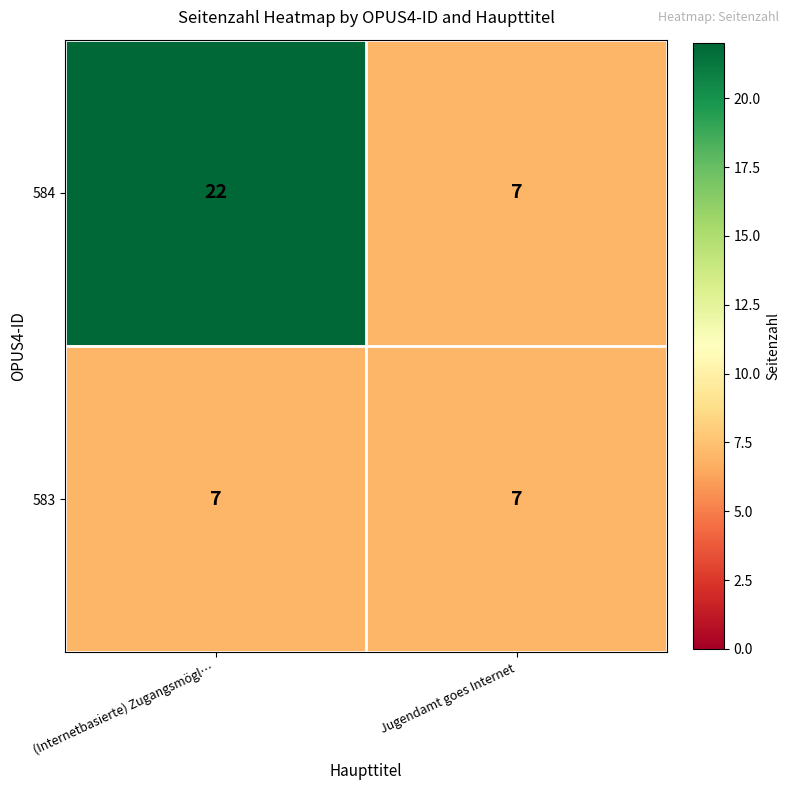

Reading left to right, transcribe all the data shown in this chart.

584: (Internetbasierte) Zugangsmögl…=22	Jugendamt goes Internet=7
583: (Internetbasierte) Zugangsmögl…=7	Jugendamt goes Internet=7